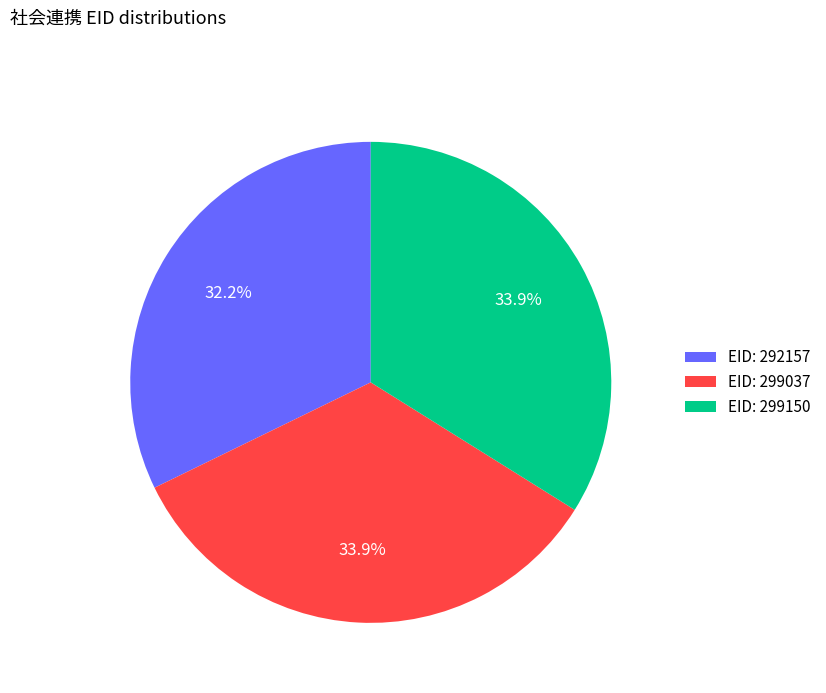

What portion of the pie excludes EID: 292157?

67.8%